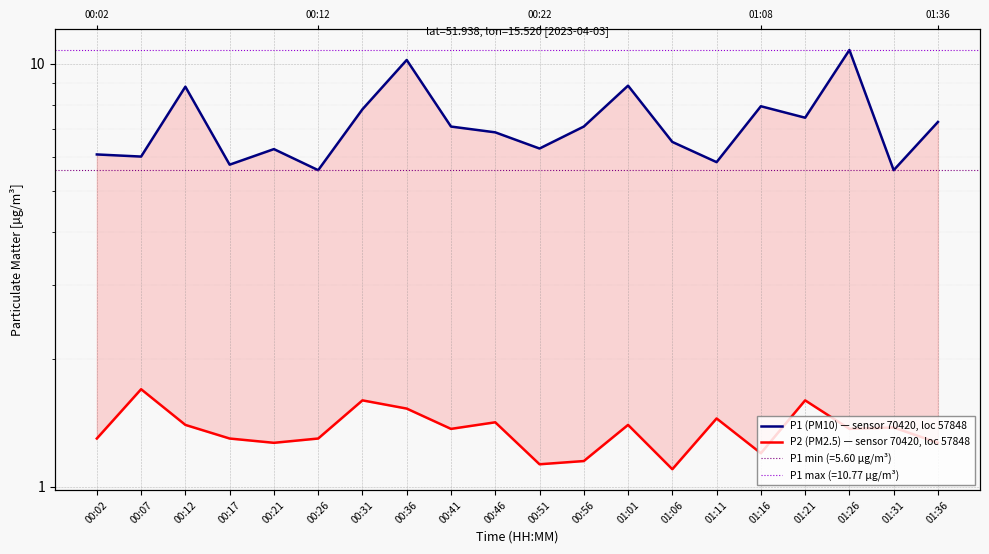

Reading left to right, transcribe all the data shown in this chart.

P1 (PM10) — sensor 70420, loc 57848: 6.1	6.0	8.8	5.8	6.3	5.6	7.8	10.2	7.1	6.9	6.3	7.1	8.9	6.5	5.8	7.9	7.5	10.8	5.6	7.3
P2 (PM2.5) — sensor 70420, loc 57848: 1.3	1.7	1.4	1.3	1.3	1.3	1.6	1.5	1.4	1.4	1.1	1.1	1.4	1.1	1.4	1.2	1.6	1.4	1.4	1.3